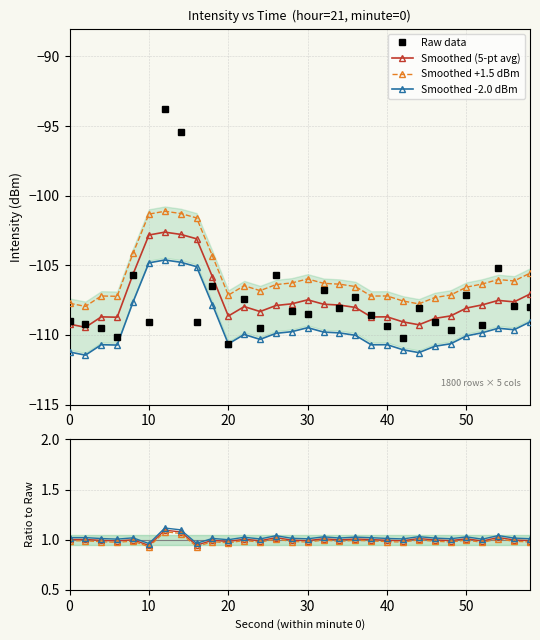

The Smoothed (5-pt avg) series shows -108.6 at 20. True or false?

True